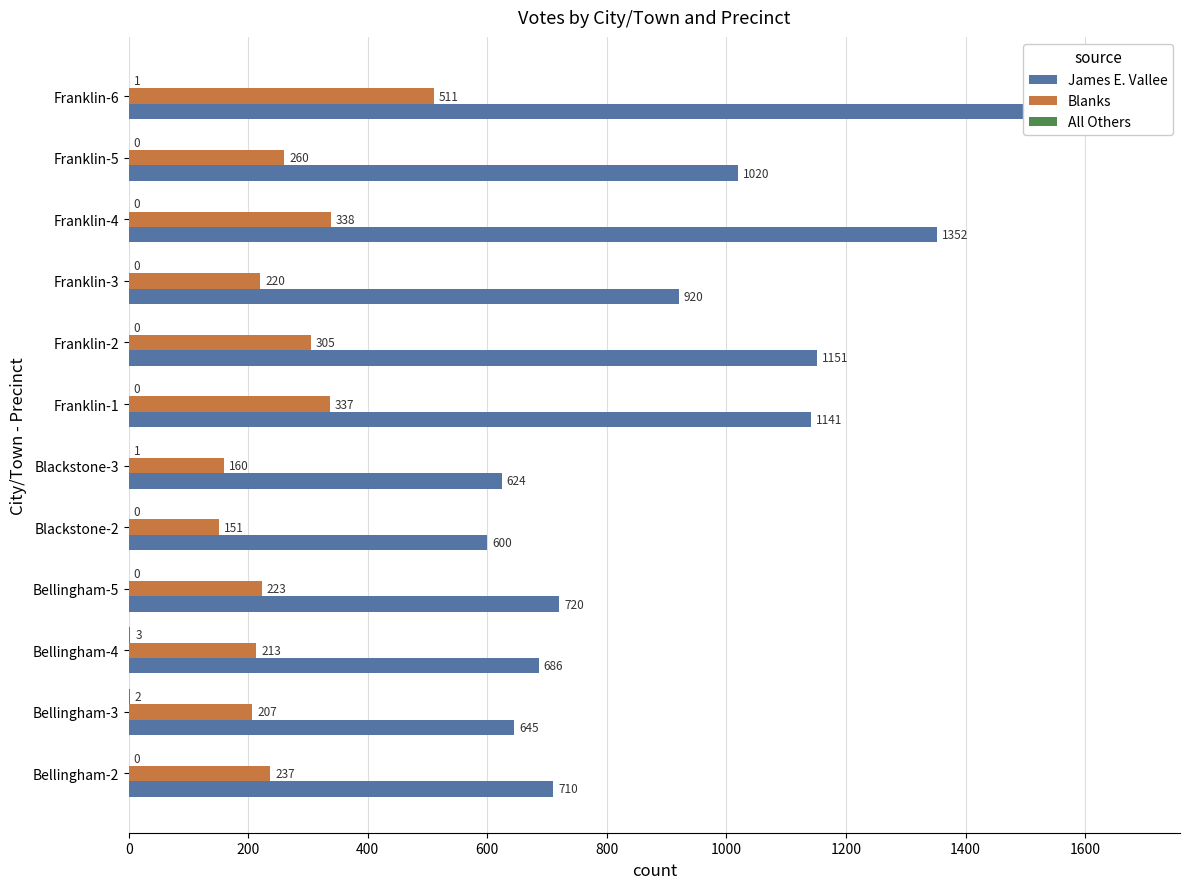

How many data points in Blanks are above 237?

5